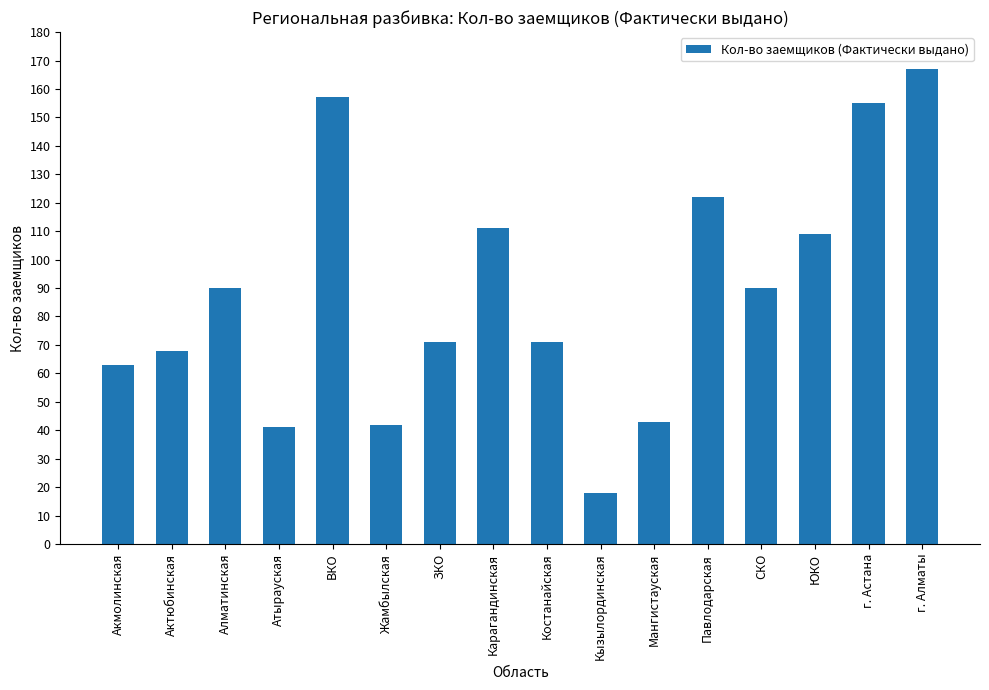

What is the approximate value at Акмолинская, to the nearest 5?

65